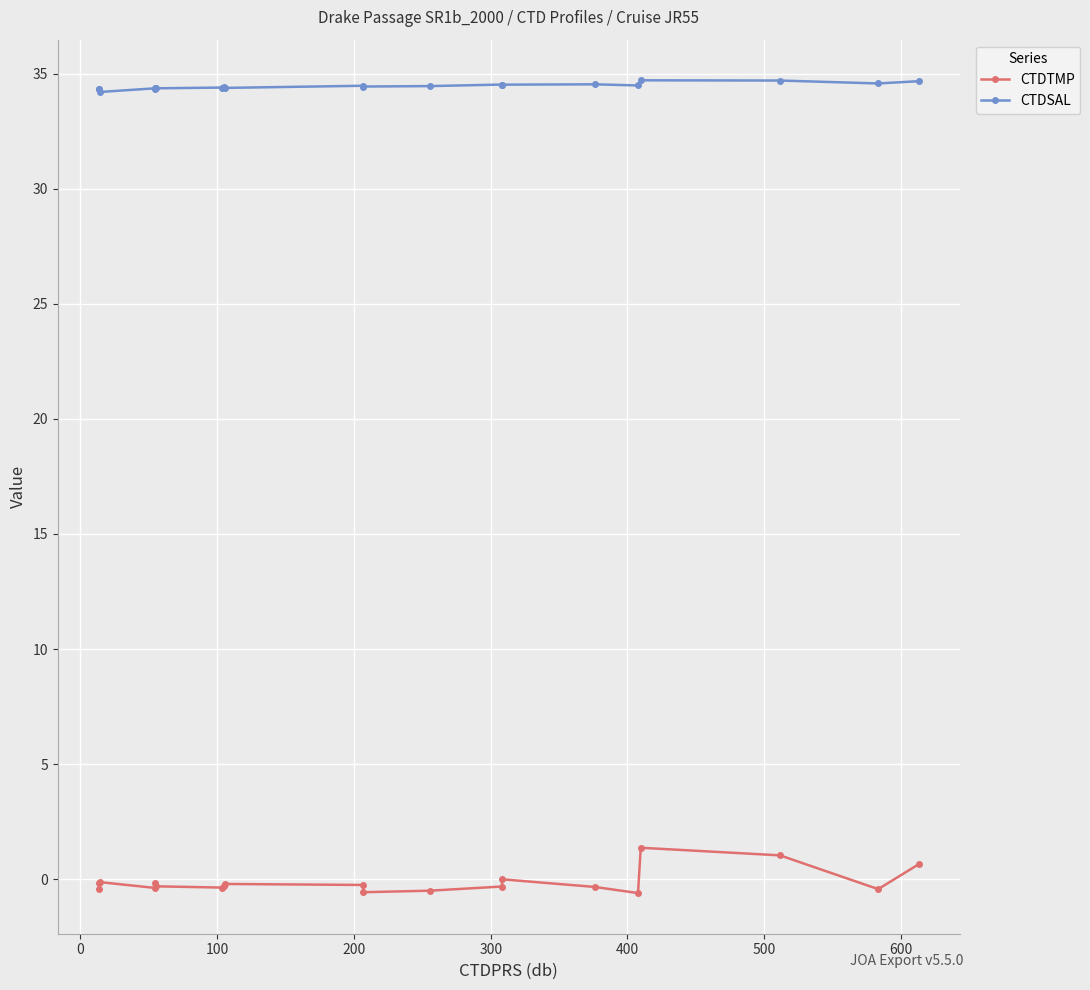

What is the value of the CTDSAL point at the 7th from the left?

34.4